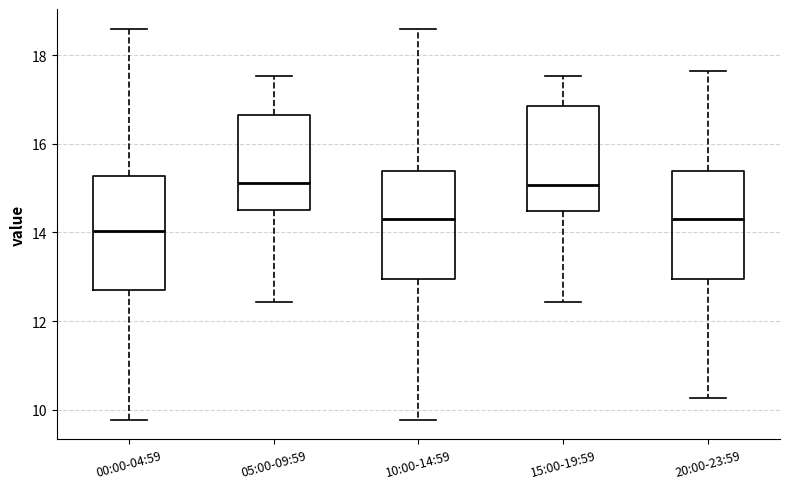

Where does the median line of the box for 00:00-04:59 sit on the y-axis? The values are not printed on the chart, so give them approximately, as read against the axis.

14.0